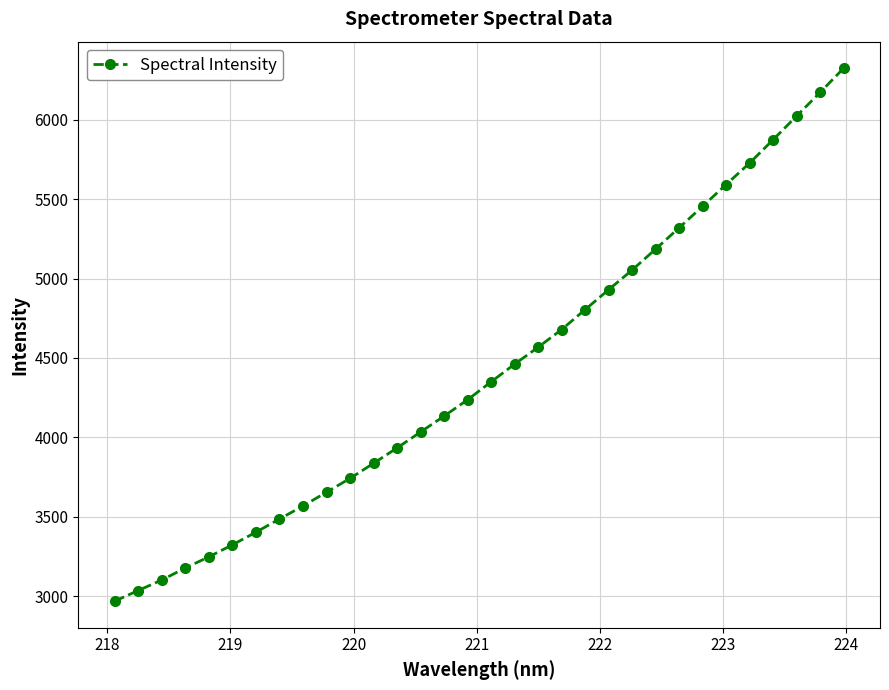

What is the sum of all values?

141405.8